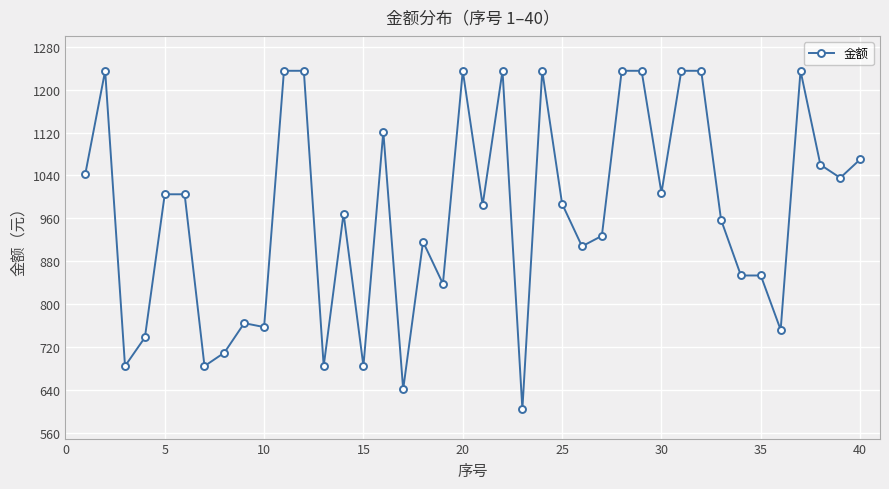

True or false: the data has more than 1 interior local peaks.

True